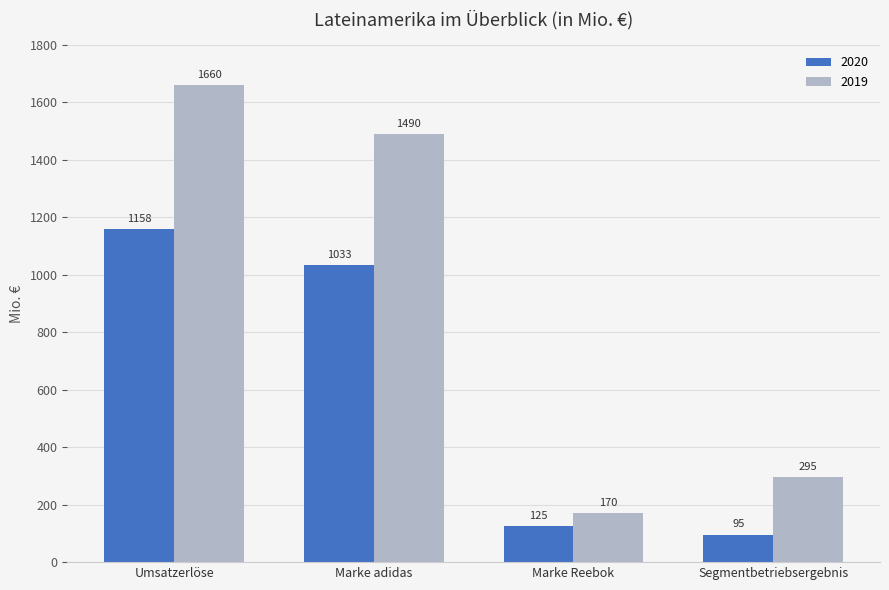

What is the sum of all 2020 values?

2411